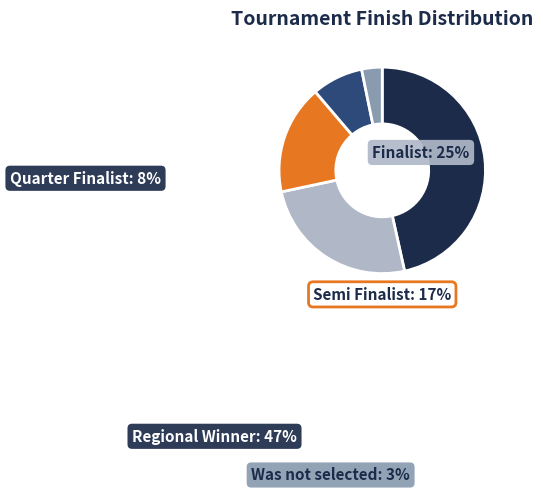

Does any single category account for the majority?

No